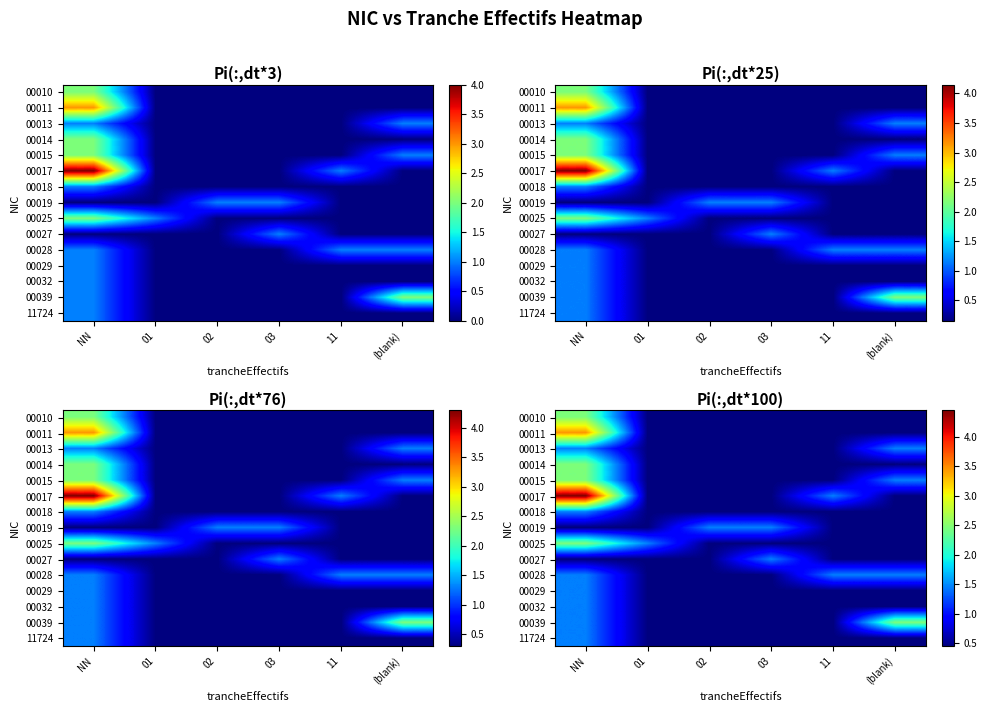

Is the value of 00029 at 11 greater than the value of 00010 at 11?

No